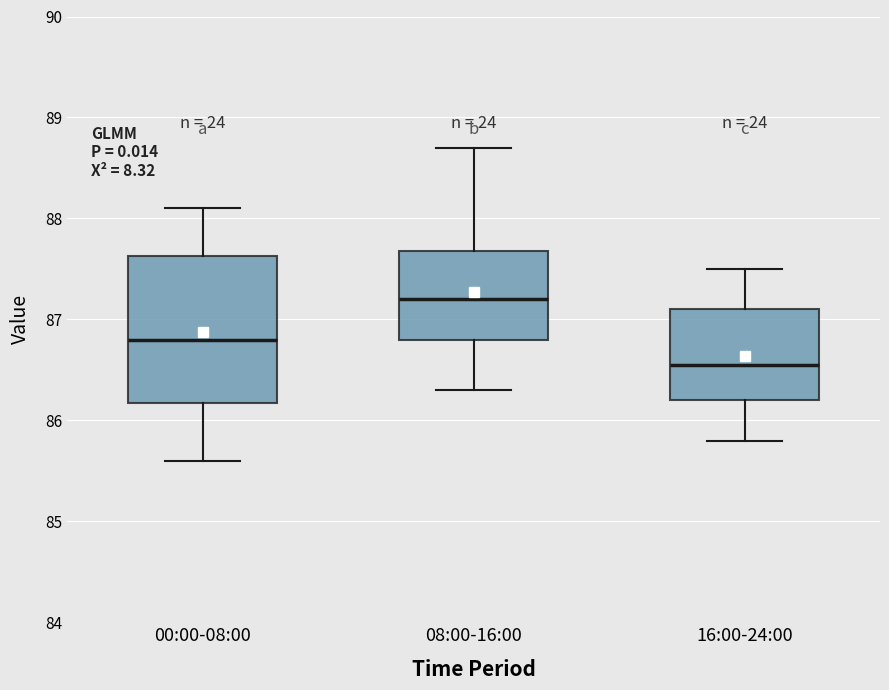

Which box has the highest median line?

08:00-16:00